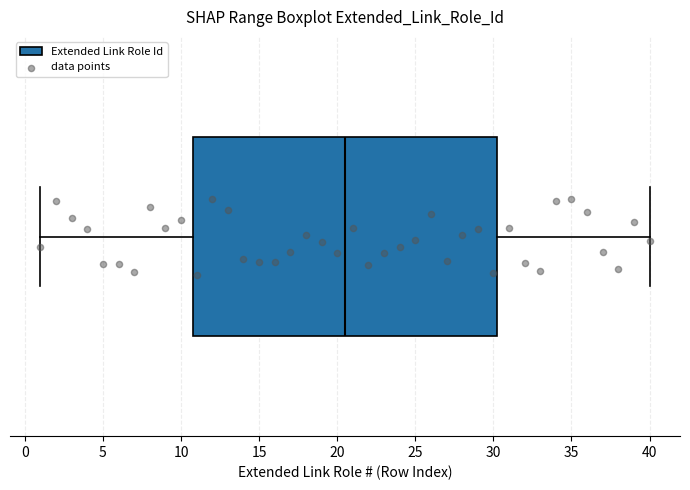

Read this box plot against the x-axis: the position of the median line, the range covered by the box, and the ends of both whiskers. The values are not printed on the chart, so give them approximately, as read against the axis.

median 20.5, box 11.0 to 30.5, whiskers 1.0 to 40.0